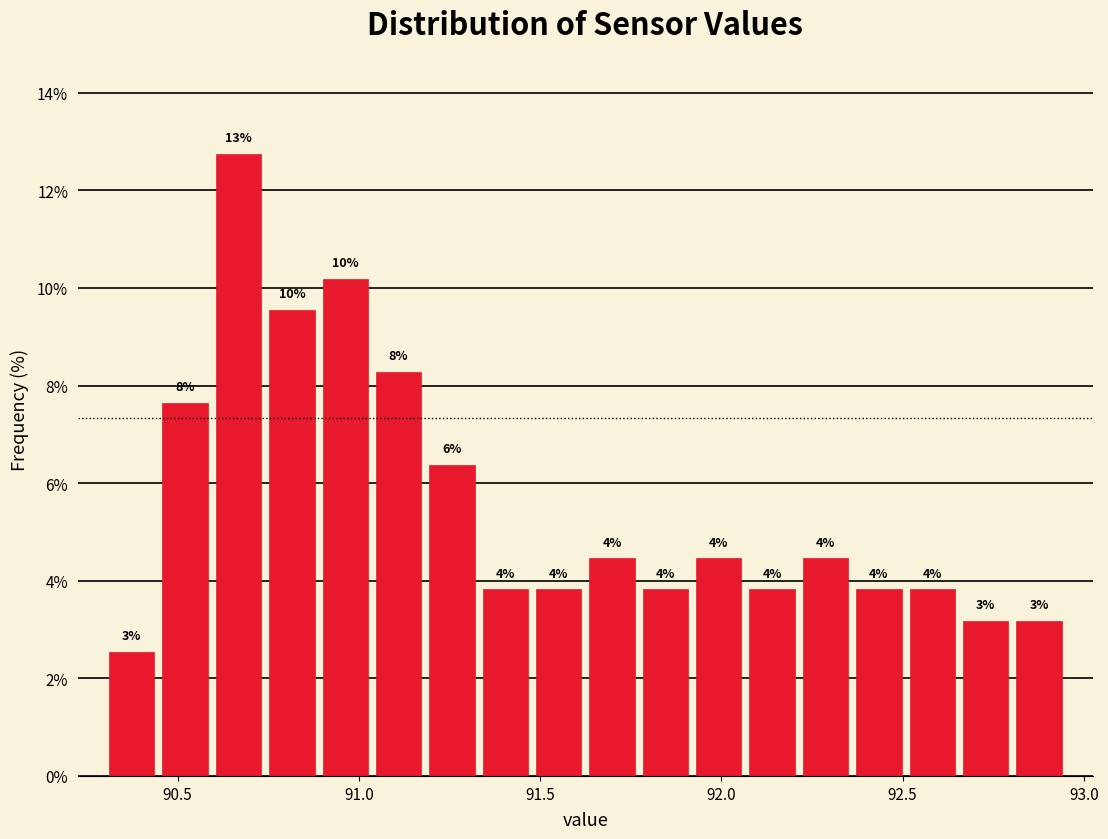

Read against the x-axis, roughly where is the centre of the tallest bar?

90.65